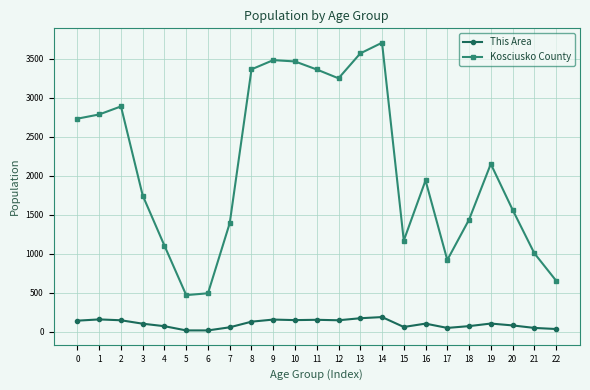

Is the value of Kosciusko County at 3 greater than the value of This Area at 15?

Yes